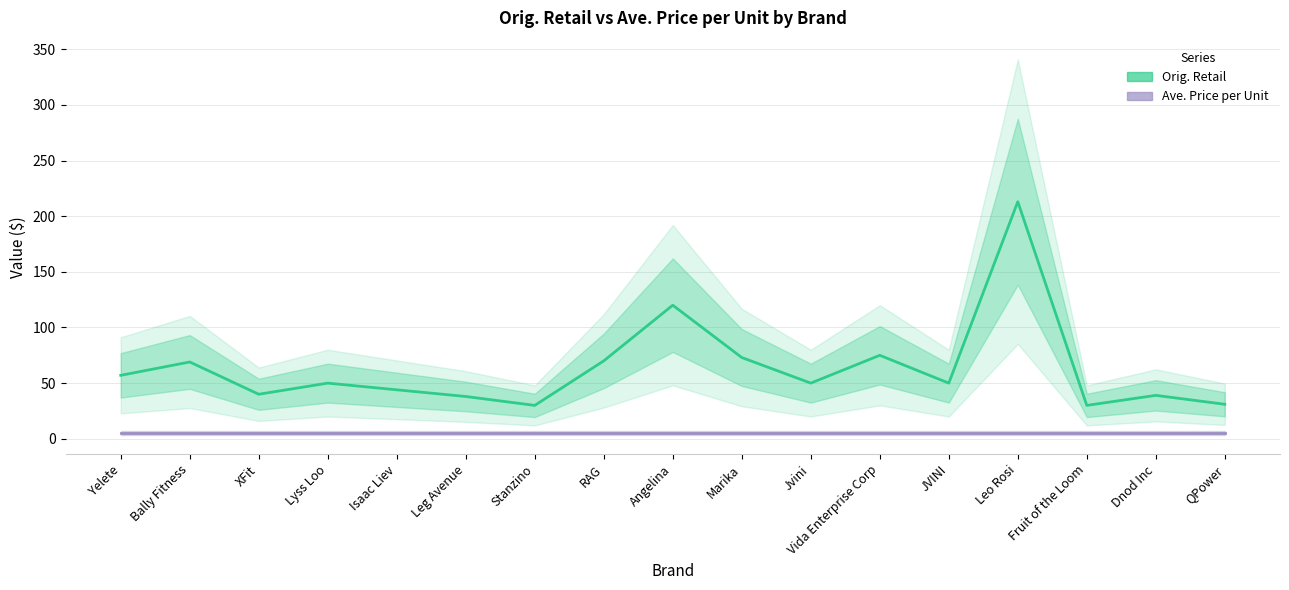

True or false: Orig. Retail and Ave. Price per Unit cross at least once.

False